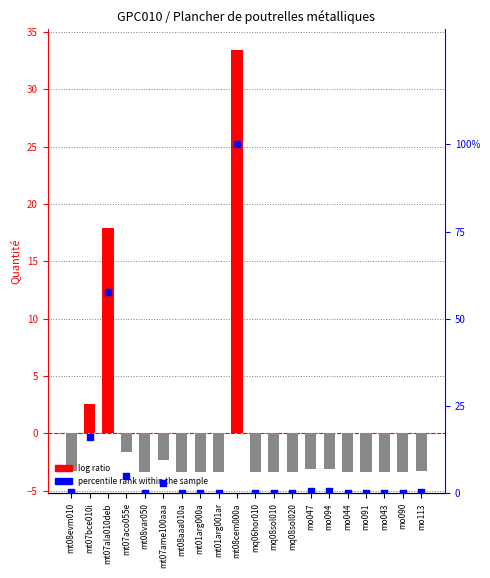

Which series contains the lowest Y value?

log ratio